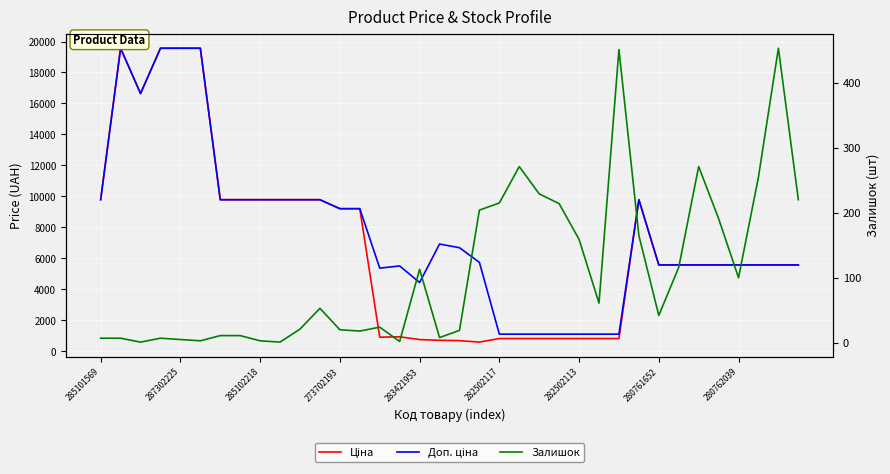

True or false: Залишок and Доп. ціна intersect in this chart.

False